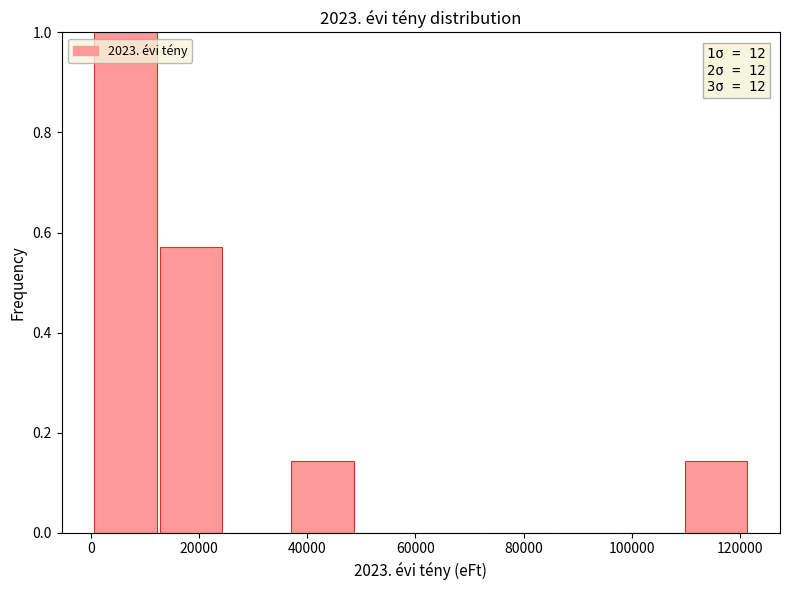

Over which range of the x-axis is the bar tallest?

0 to 12000